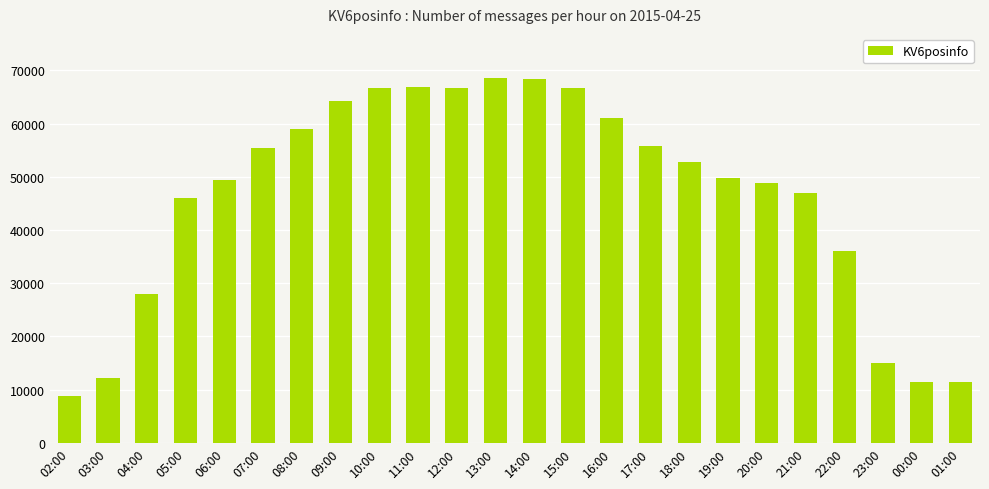

What is the approximate value at 14:00, to the nearest 100?

68400